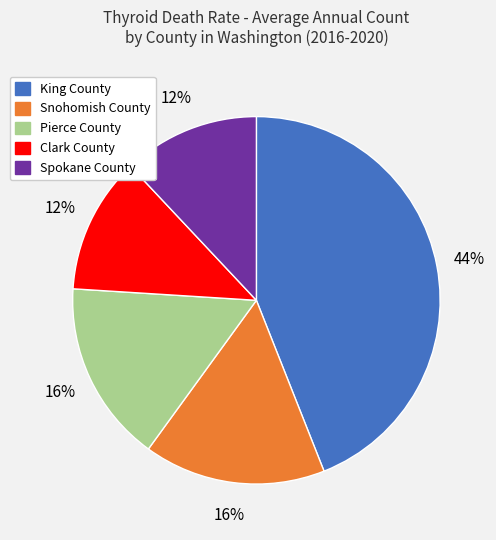

Does Clark County represent more than half of the total?

No